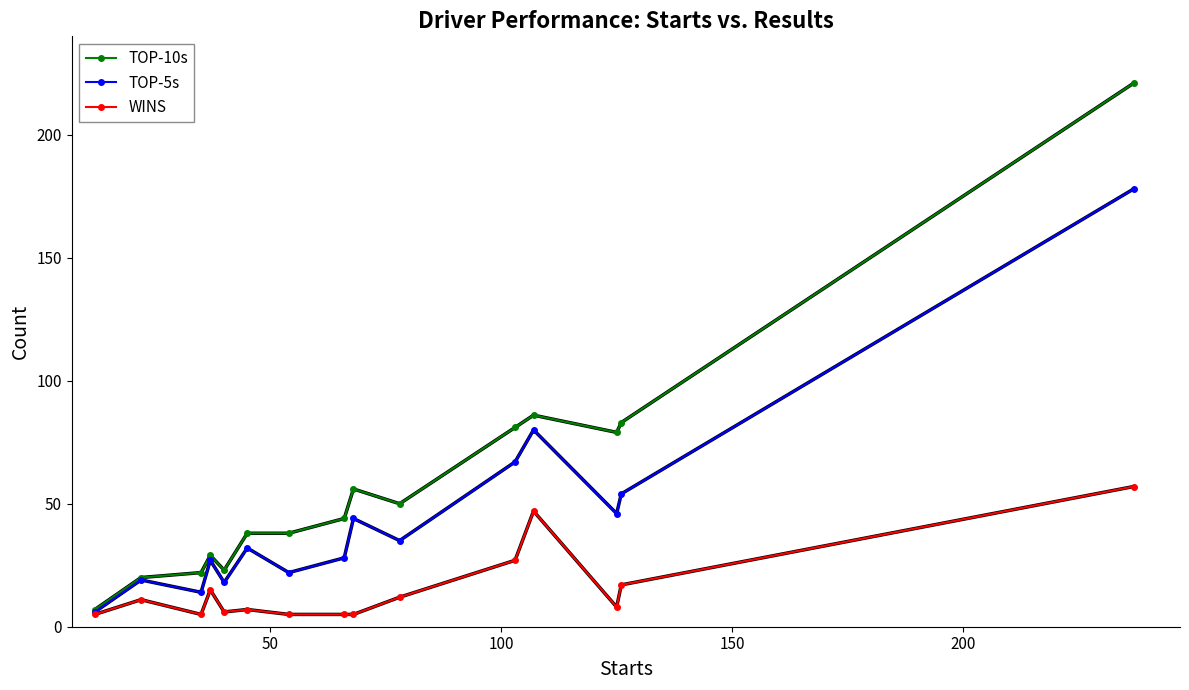

List the series in order of their peak value, highest first.

TOP-10s, TOP-5s, WINS